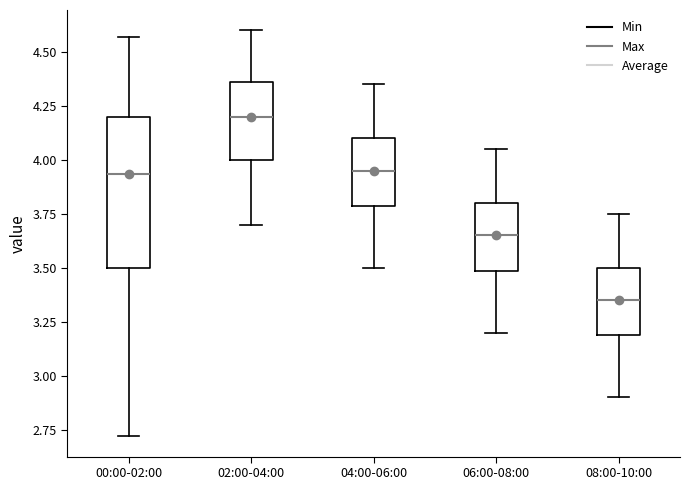

Comparing the boxes themselves (not the whiskers), which one is the tallest?

00:00-02:00